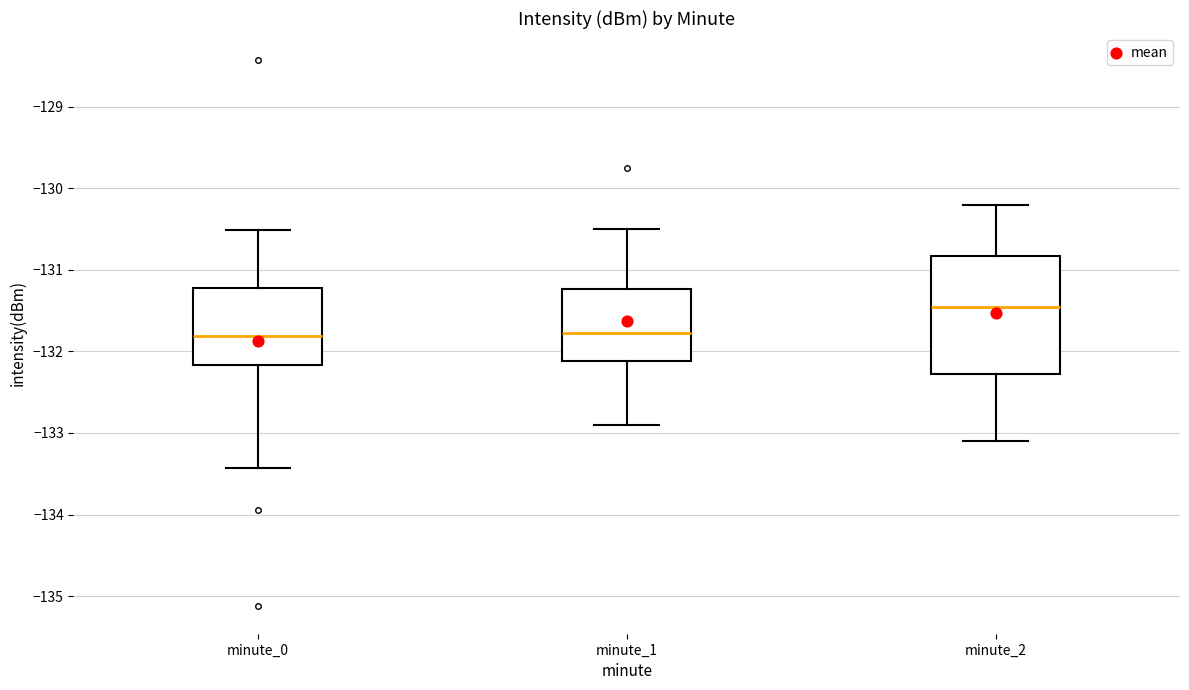

Where is the upper edge of the box for minute_0 on the y-axis? The values are not printed on the chart, so give them approximately, as read against the axis.

-131.2